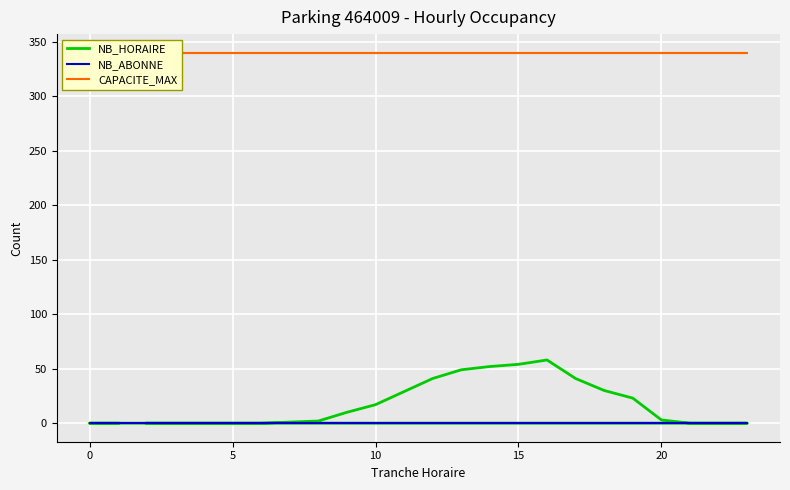

True or false: NB_HORAIRE has more than 0 points higher than both neighbors.

True